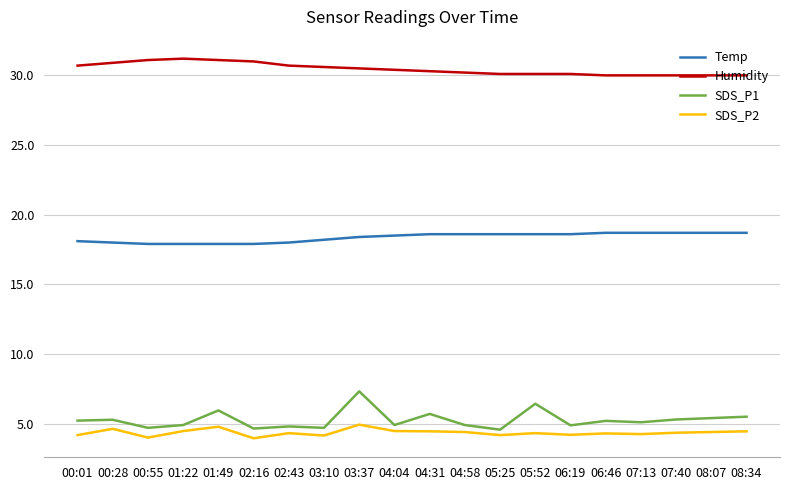

What is the smallest value displayed?

4.0